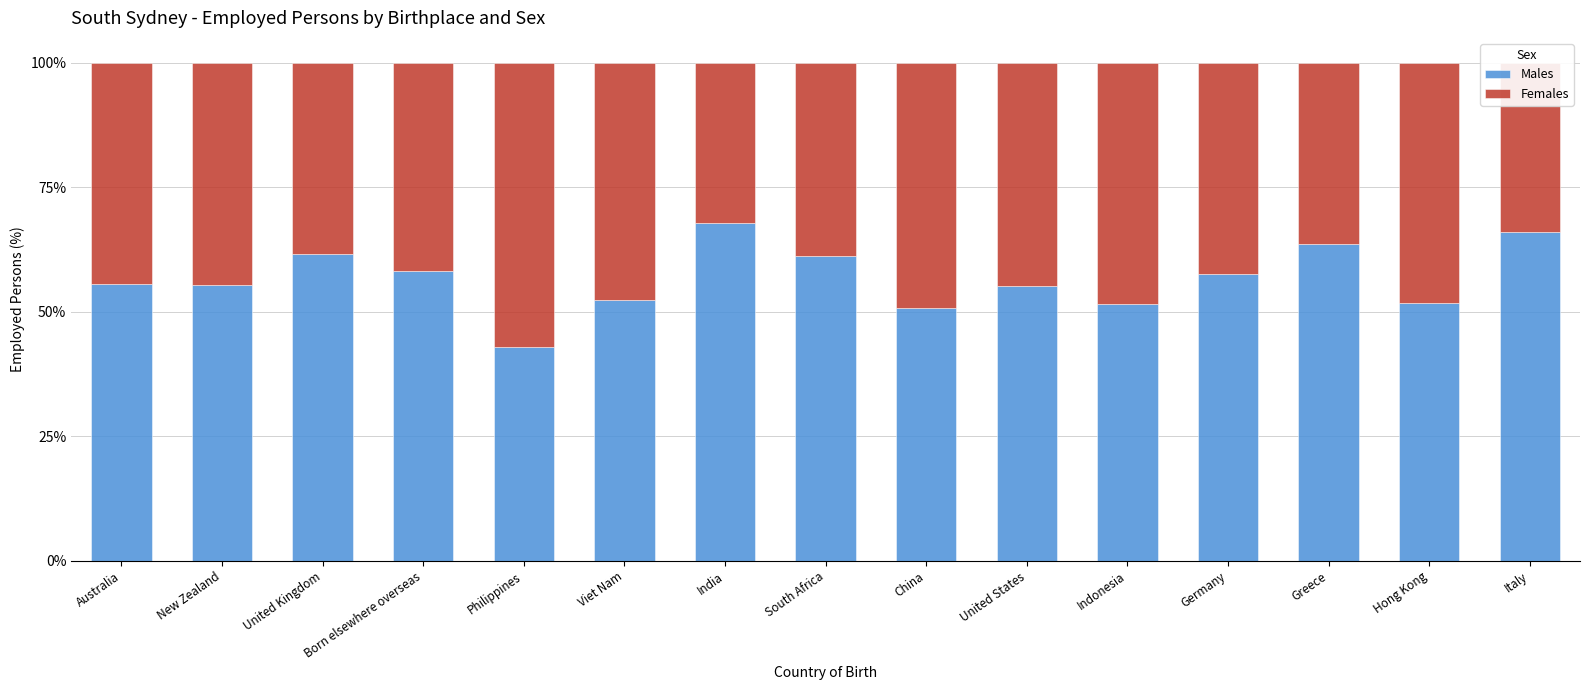

Count the number of data series in this chart.

2